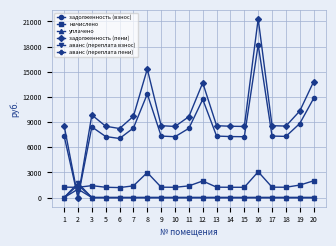

What are all the series names shown in the legend?

задолженность (взнос), начислено, уплачено, задолженность (пени), аванс (переплата взнос), аванс (переплата пени)